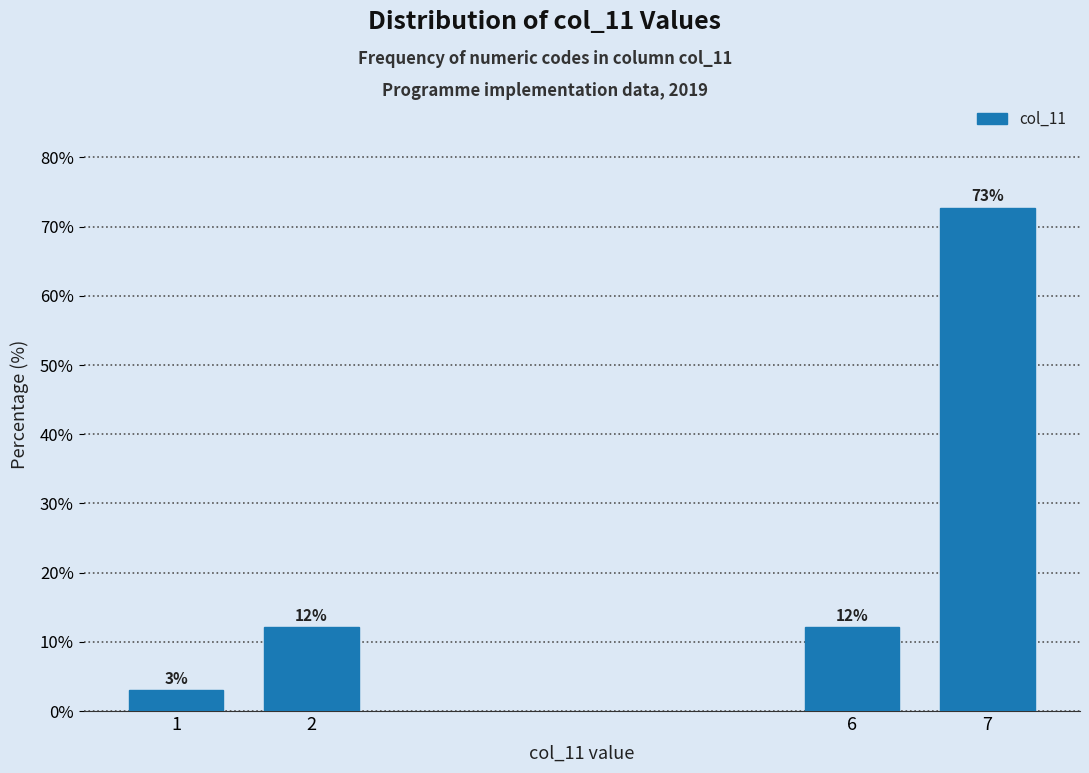

Between 7 and 2, which is larger?

7